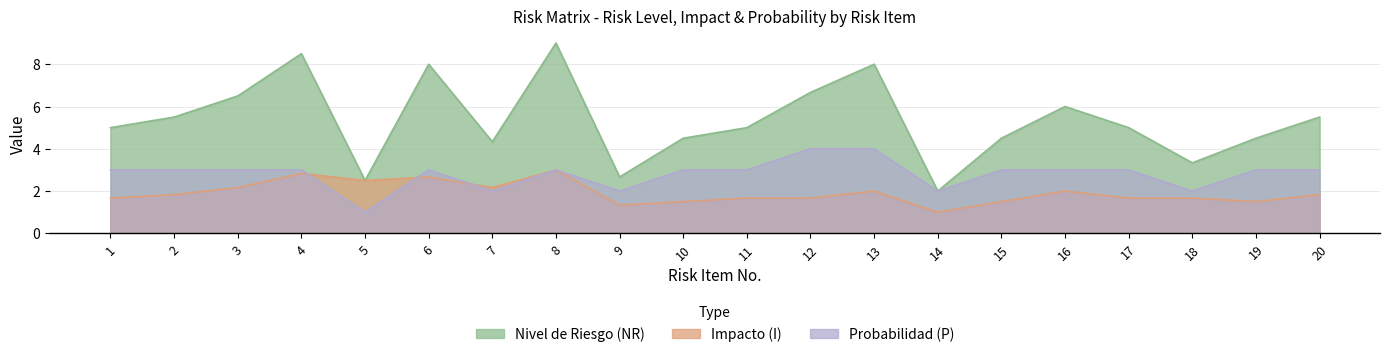

At which category does Impacto (I) reach its first local peak?

4